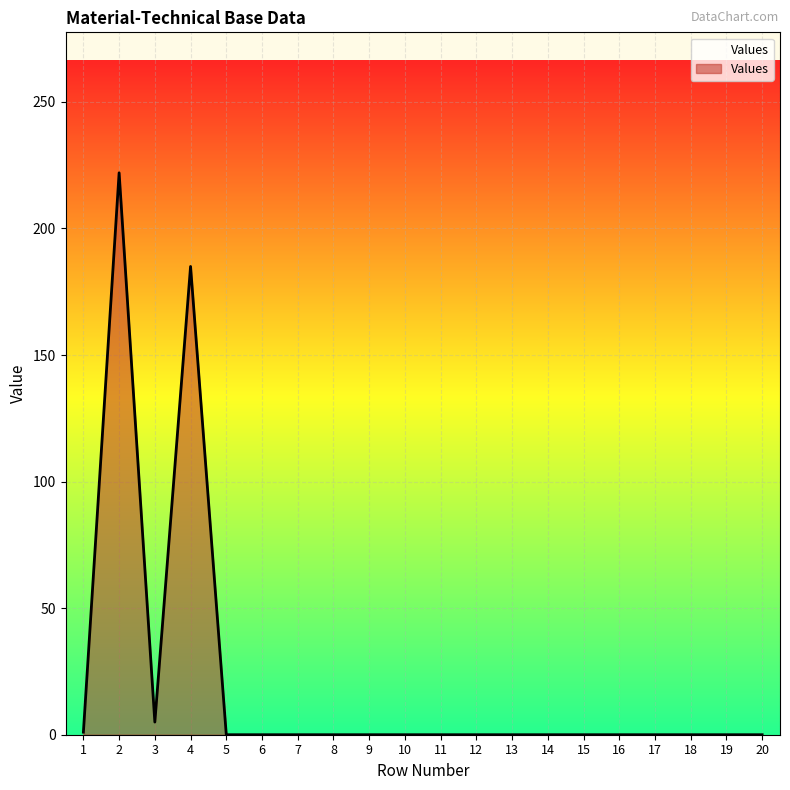

What is the difference between the second highest and minimum values?

185